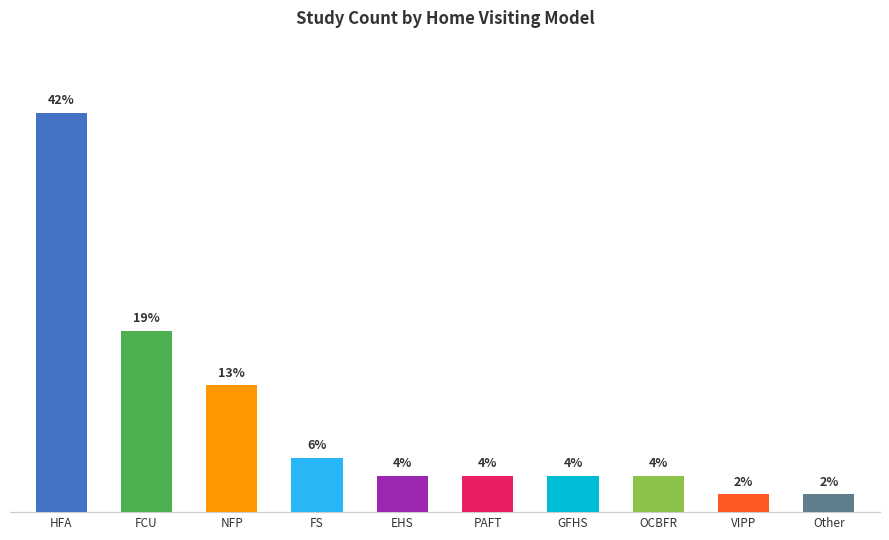

Are the bars horizontal?

No